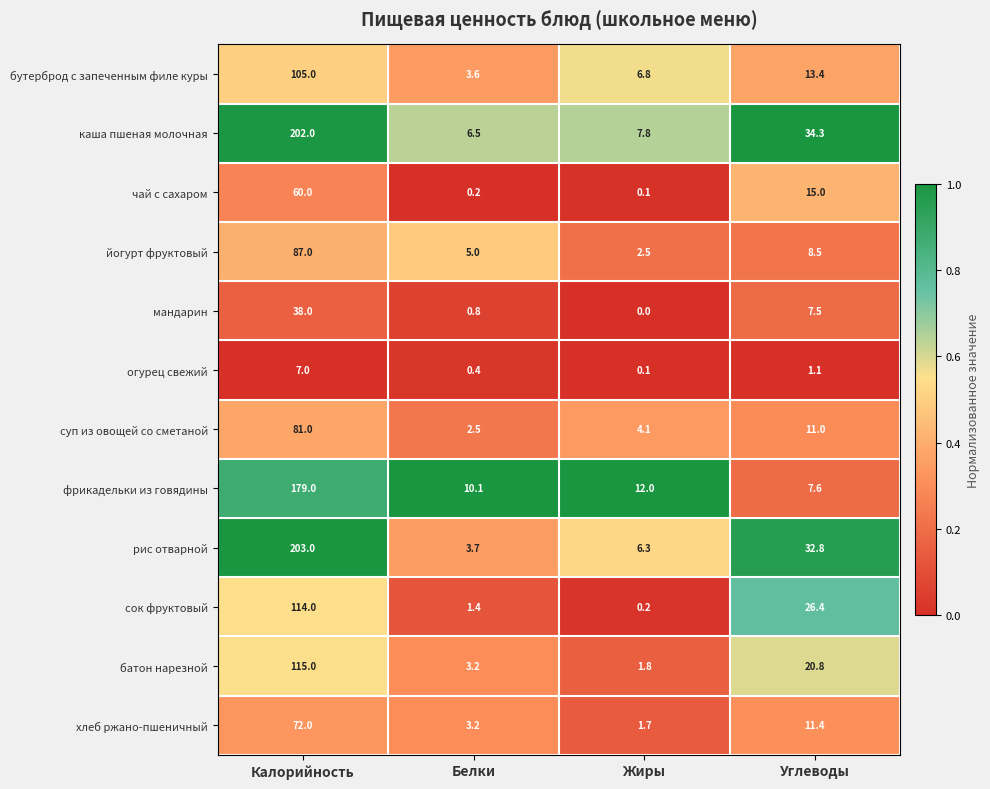

Which series has the largest total across all categories?

каша пшеная молочная